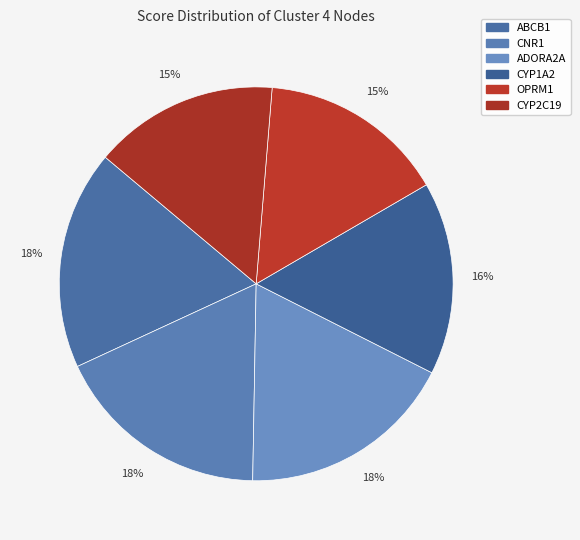

What percentage is the ADORA2A slice, to the nearest percent?

18%